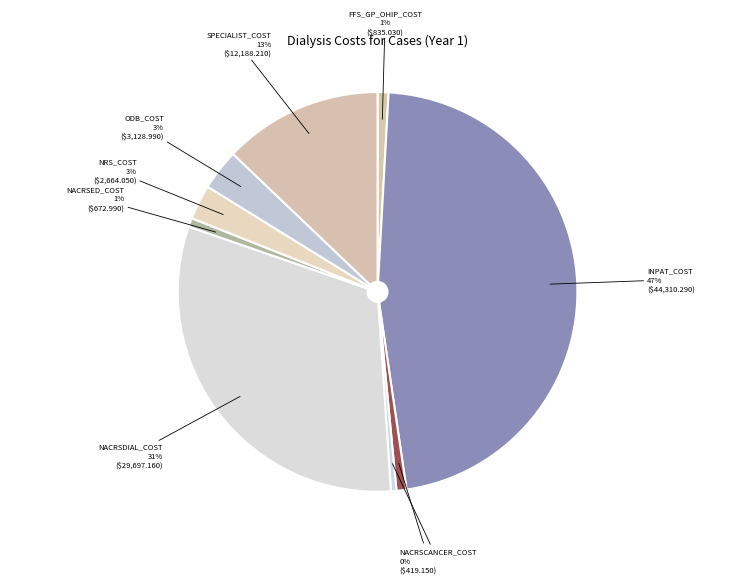

To the nearest percent, what is the combined percentage of NACRSCANCER_COST and LTC_COST?

1%